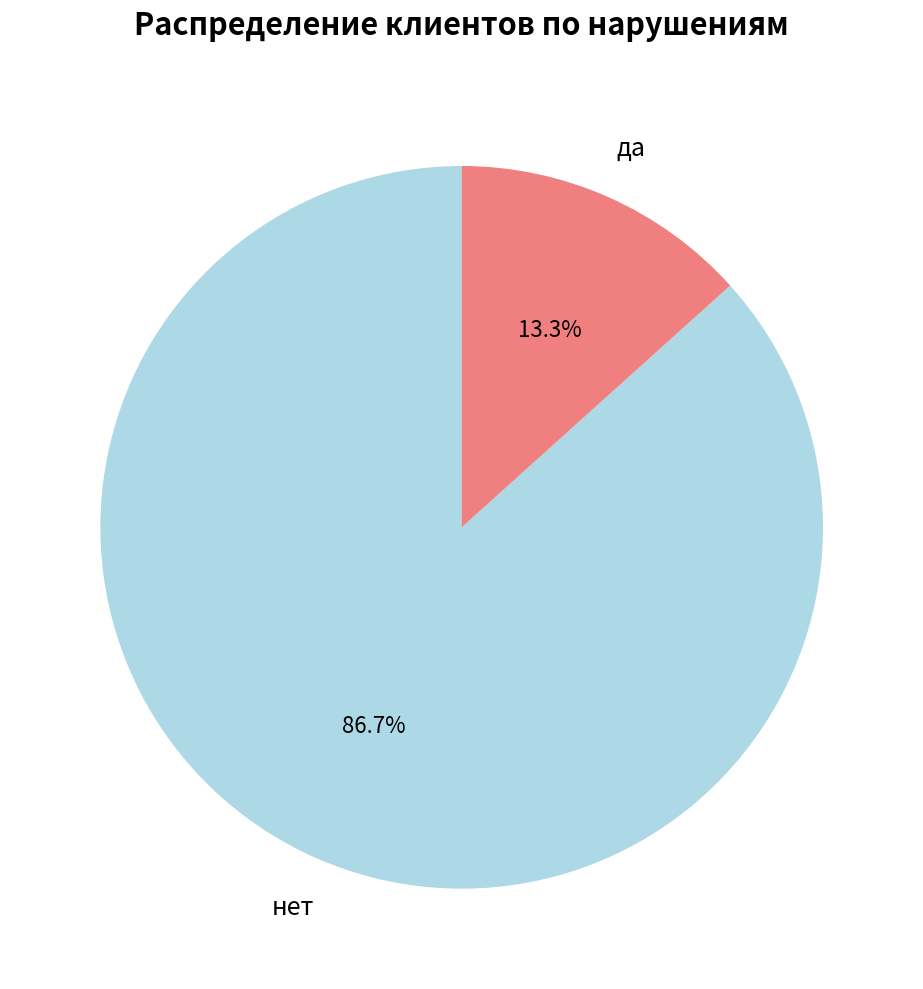

How many segments does this pie chart have?

2